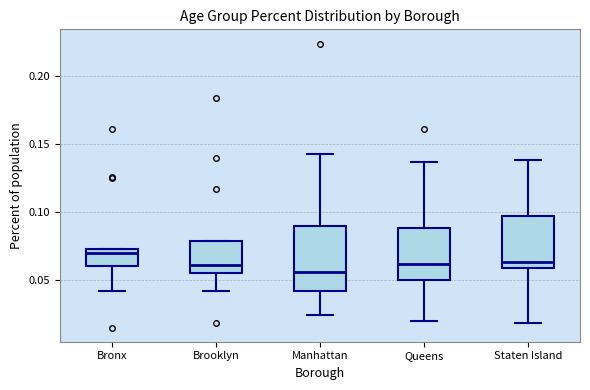

Reading left to right, read every box against the y-axis: the position of its median line, the range the box covers, and the ends of its whiskers. The values are not printed on the chart, so give them approximately, as read against the axis.

Bronx: median 0.070, box 0.060 to 0.075, whiskers 0.040 to 0.075
Brooklyn: median 0.060, box 0.055 to 0.080, whiskers 0.040 to 0.080
Manhattan: median 0.055, box 0.040 to 0.090, whiskers 0.025 to 0.145
Queens: median 0.060, box 0.050 to 0.090, whiskers 0.020 to 0.135
Staten Island: median 0.065, box 0.060 to 0.095, whiskers 0.020 to 0.140